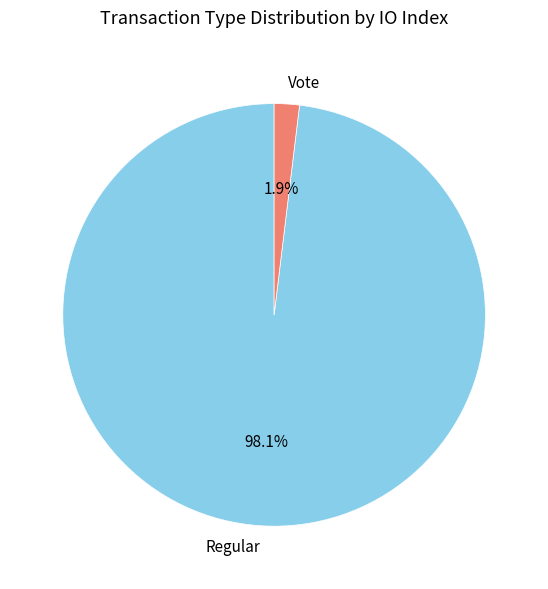

Which slice is the smallest?

Vote